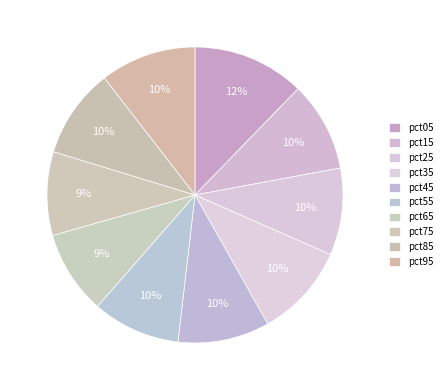

What is the change in value from pct05 to pct95?

-0.2